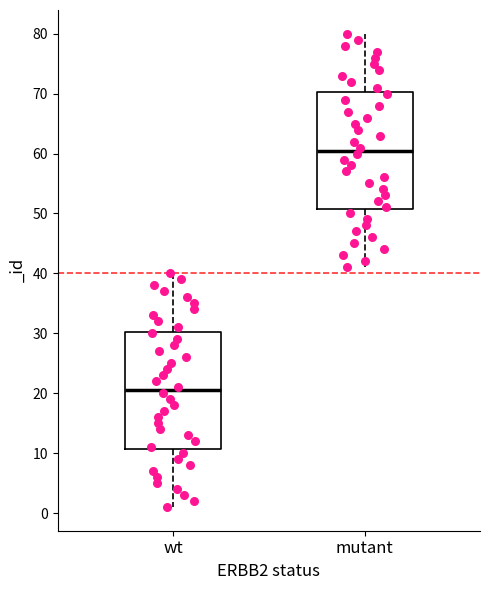

Reading left to right, read every box against the y-axis: the position of its median line, the range the box covers, and the ends of its whiskers. The values are not printed on the chart, so give them approximately, as read against the axis.

wt: median 21, box 11 to 30, whiskers 1 to 40
mutant: median 61, box 51 to 70, whiskers 41 to 80